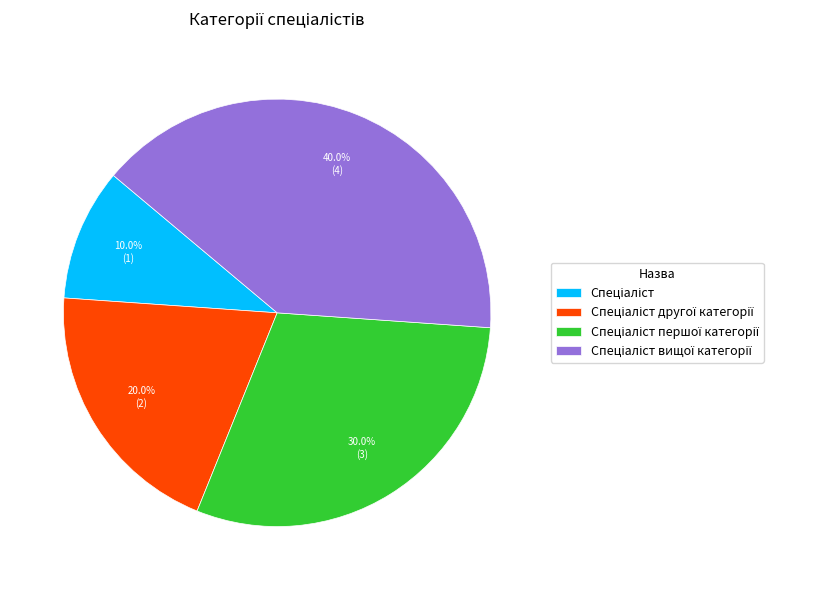

Is there any slice that represents more than half of the pie?

No